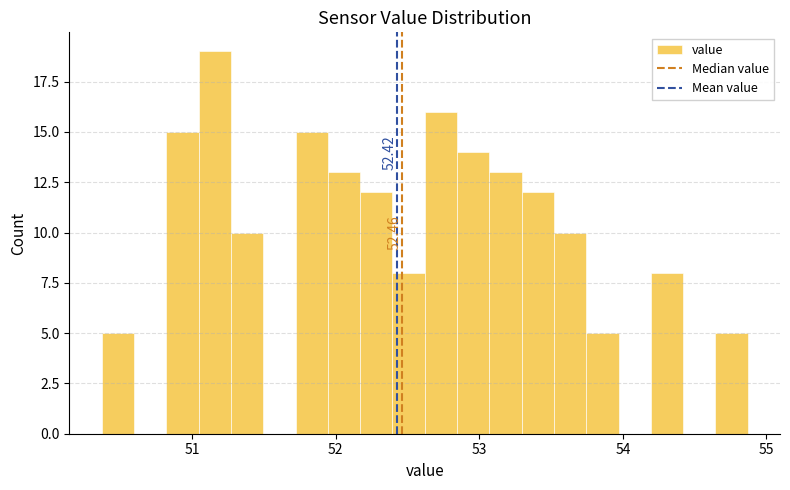

Around what value on the x-axis is the tallest bar? Give the approximate position of its centre, as read against the axis.

51.2